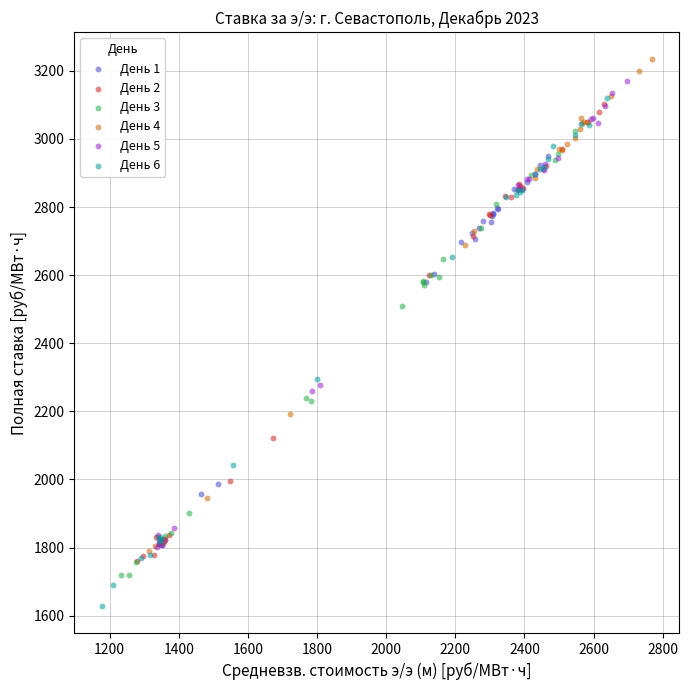

Which series contains the highest Y value?

День 4